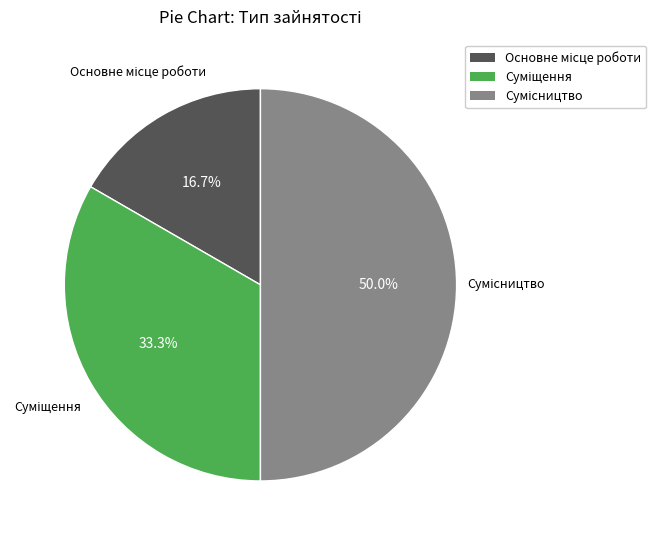

How many slices are in this pie chart?

3